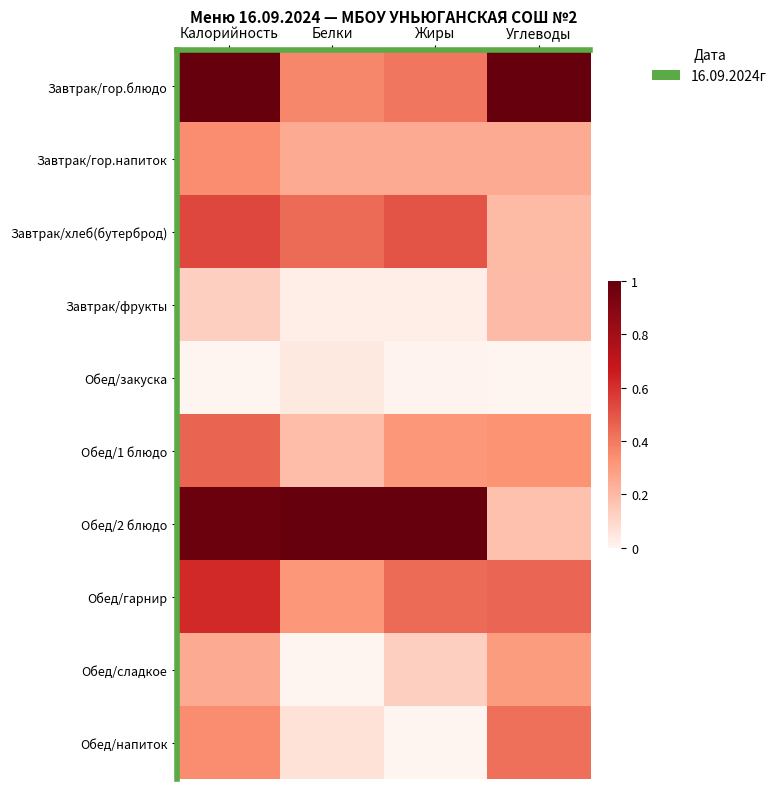

Reading left to right, list all the values displayed in this chart.

Завтрак/гор.блюдо: Калорийность=1.0	Белки=0.4	Жиры=0.4	Углеводы=1.0
Завтрак/гор.напиток: Калорийность=0.3	Белки=0.2	Жиры=0.2	Углеводы=0.2
Завтрак/хлеб(бутерброд): Калорийность=0.5	Белки=0.4	Жиры=0.5	Углеводы=0.2
Завтрак/фрукты: Калорийность=0.1	Белки=0.0	Жиры=0.0	Углеводы=0.2
Обед/закуска: Калорийность=0.0	Белки=0.0	Жиры=0.0	Углеводы=0.0
Обед/1 блюдо: Калорийность=0.5	Белки=0.2	Жиры=0.3	Углеводы=0.3
Обед/2 блюдо: Калорийность=1.0	Белки=1.0	Жиры=1.0	Углеводы=0.2
Обед/гарнир: Калорийность=0.6	Белки=0.3	Жиры=0.4	Углеводы=0.5
Обед/сладкое: Калорийность=0.2	Белки=0.0	Жиры=0.1	Углеводы=0.3
Обед/напиток: Калорийность=0.3	Белки=0.1	Жиры=0.0	Углеводы=0.4